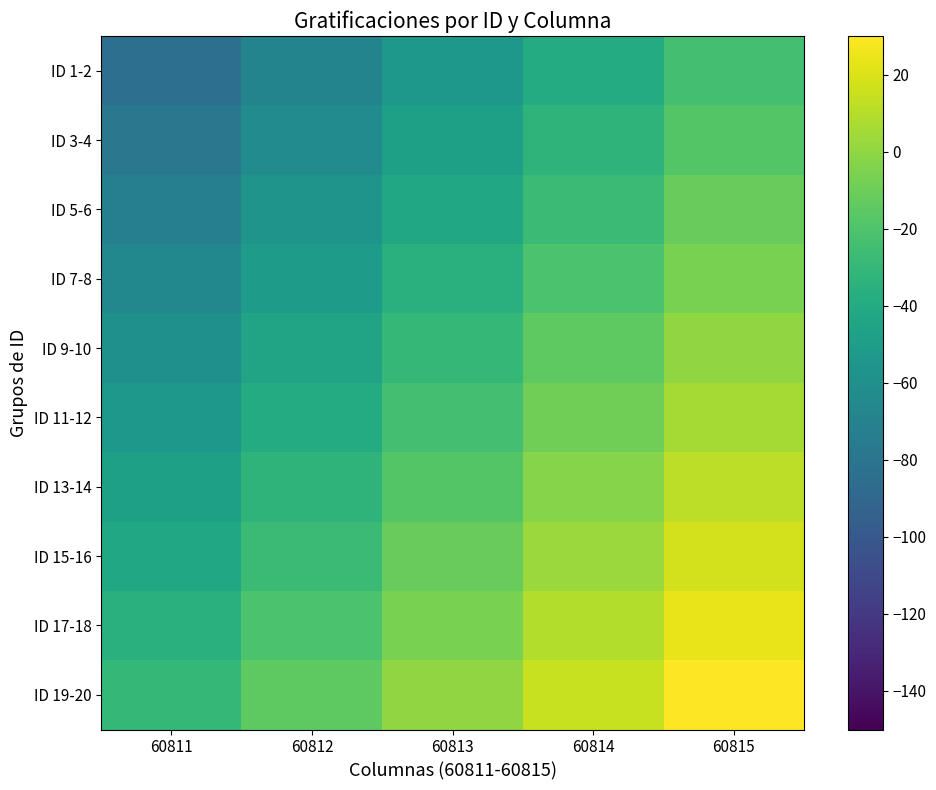

What is the smallest value displayed?

-84.0